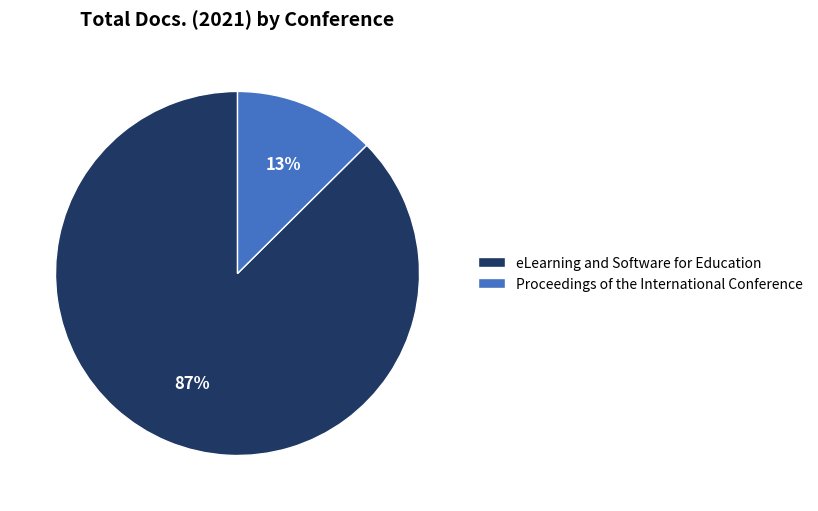

To the nearest percent, what portion does Proceedings of the International Conference represent?

13%